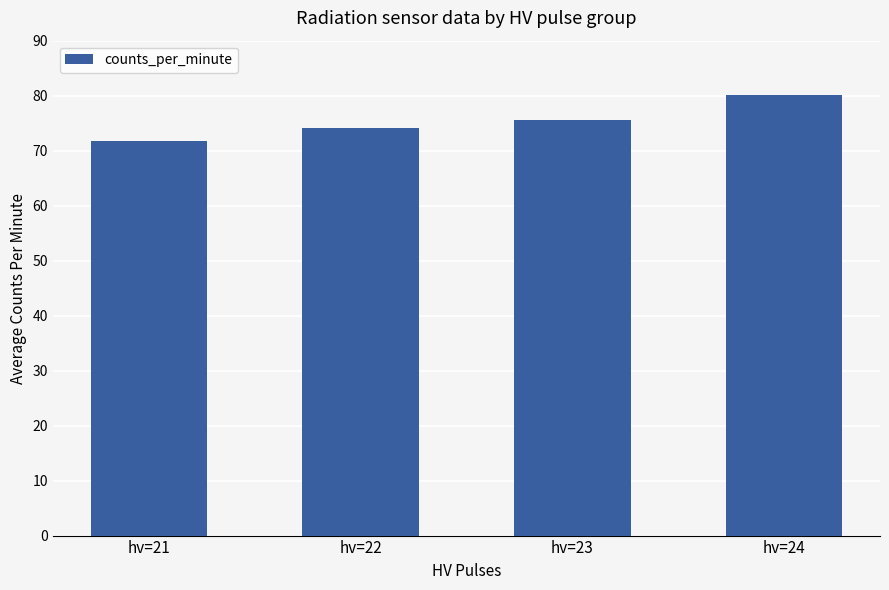

What is the difference between the maximum and minimum values?

8.4